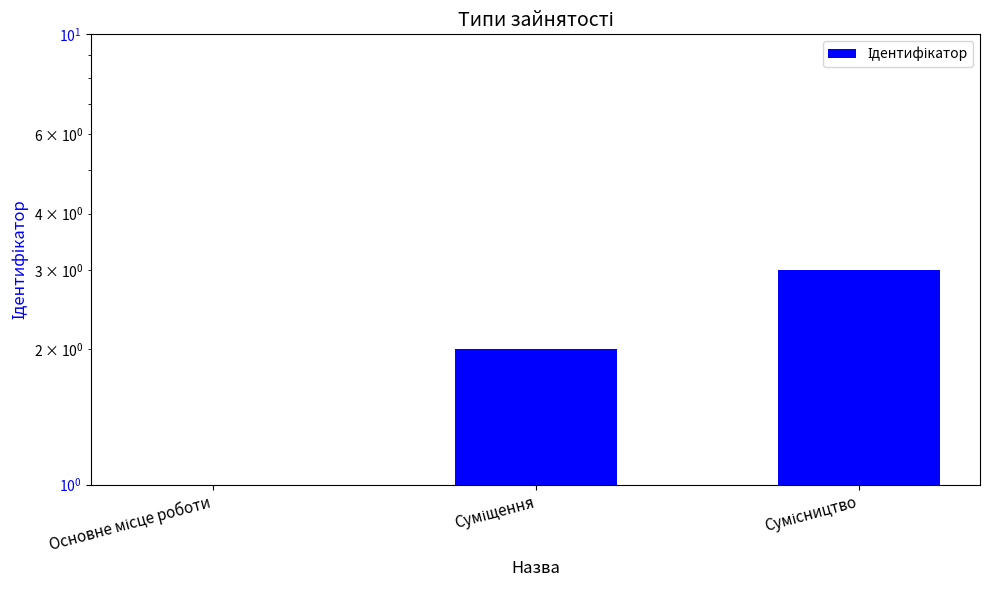

Reading left to right, transcribe all the data shown in this chart.

1	2	3